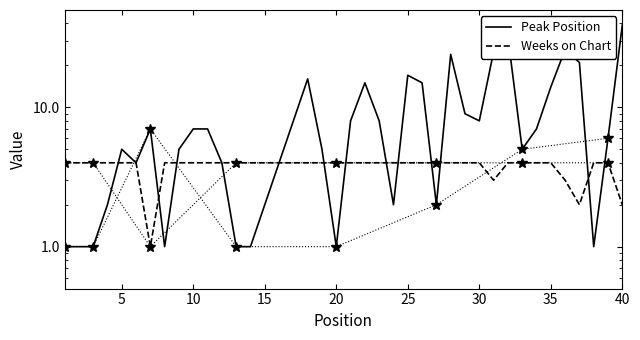

What is the value of the Peak Position point at the 32nd from the left?

32